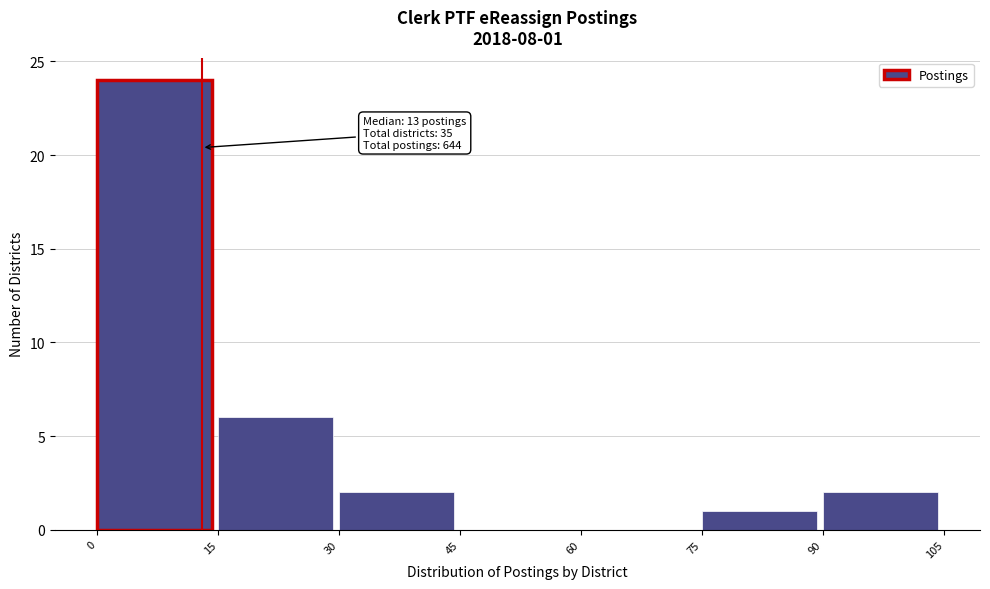

Over which range of the x-axis is the bar tallest?

0 to 15